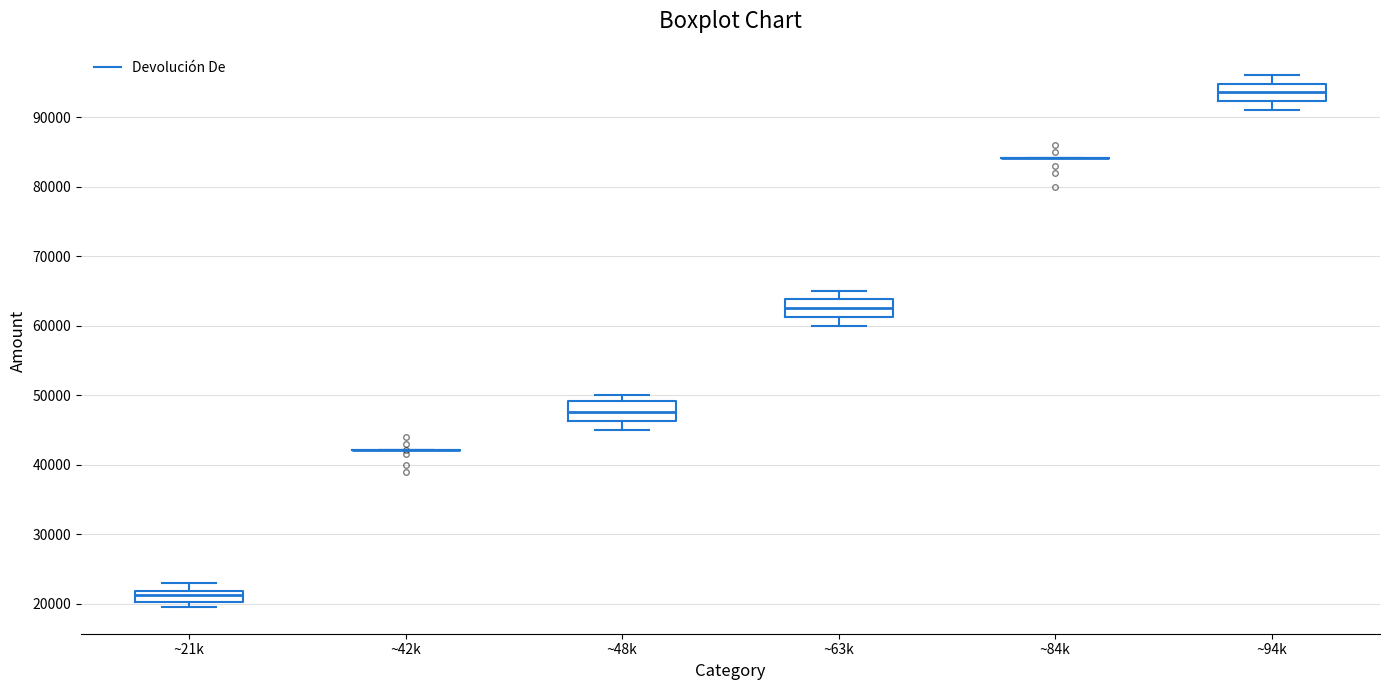

Reading left to right, transcribe this box plot: for each box, give where its median line is, the range the box spans, and where its two whiskers end, as read against the y-axis. The values are not printed on the chart, so give them approximately, as read against the axis.

~21k: median 21000, box 20000 to 22000, whiskers 20000 (just below the box's lower edge) to 23000
~42k: box collapsed to a line at 42000, whiskers 42000 to 42000
~48k: median 48000, box 46000 to 49000, whiskers 45000 to 50000
~63k: median 63000, box 61000 to 64000, whiskers 60000 to 65000
~84k: box collapsed to a line at 84000, whiskers 84000 to 84000
~94k: median 94000, box 92000 to 95000, whiskers 91000 to 96000